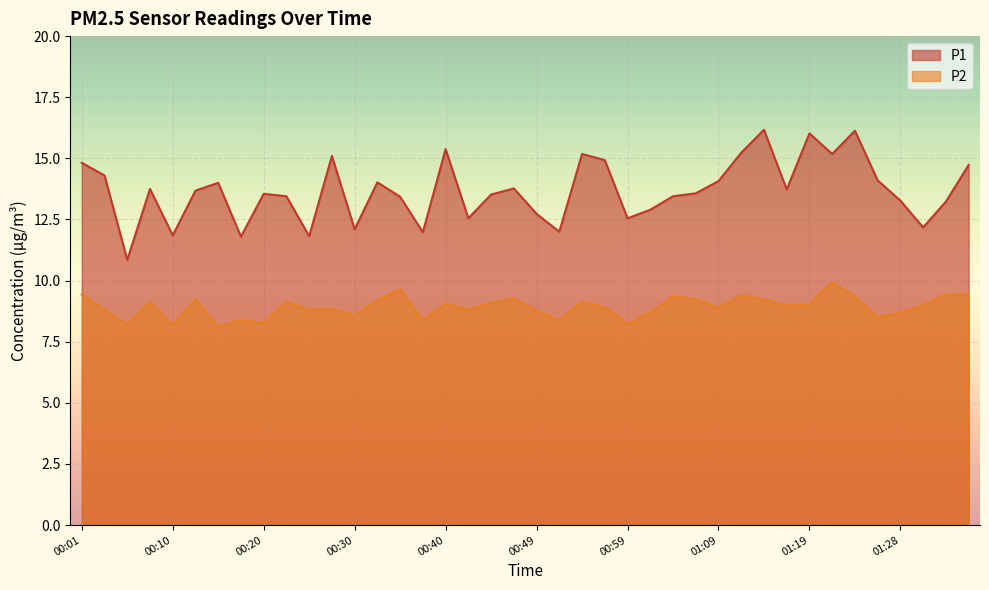

What position from the right is 01:26?

5